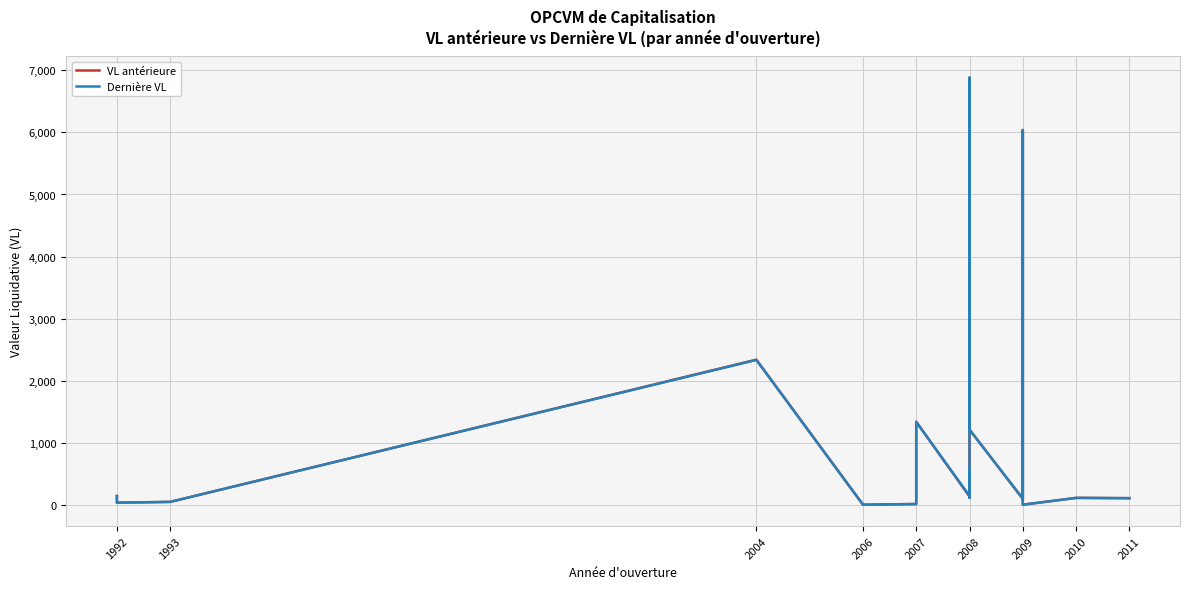

What are all the series names shown in the legend?

VL antérieure, Dernière VL